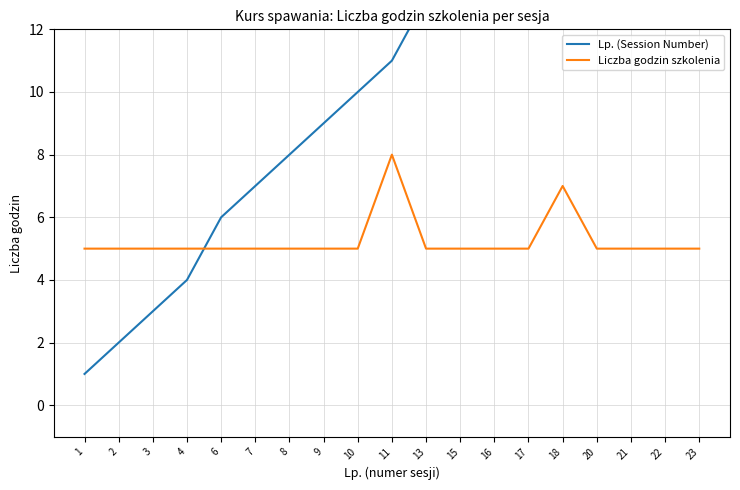

How many Liczba godzin szkolenia values are between 5 and 6?

17